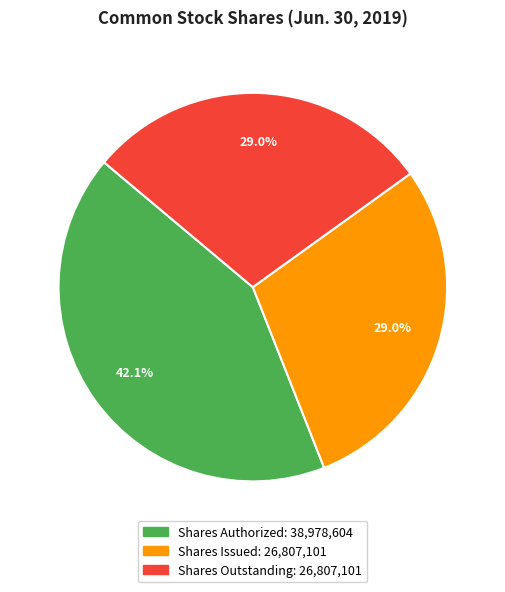

Is there a majority slice in this chart?

No